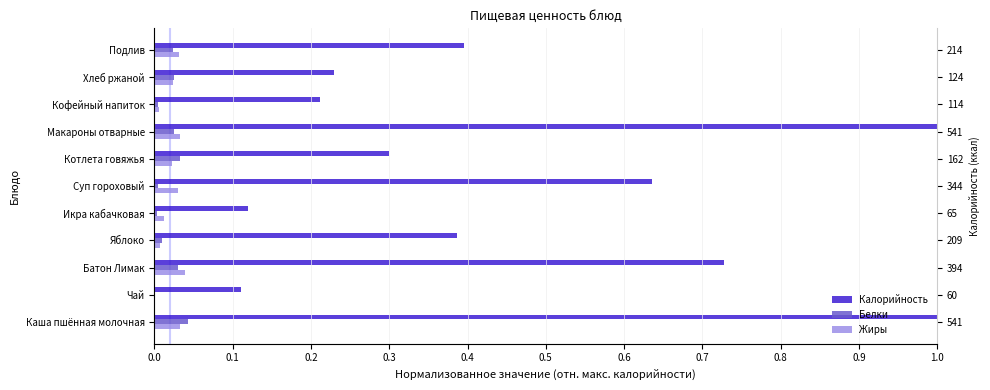

At how many categories does at least one series exceed 0?

11